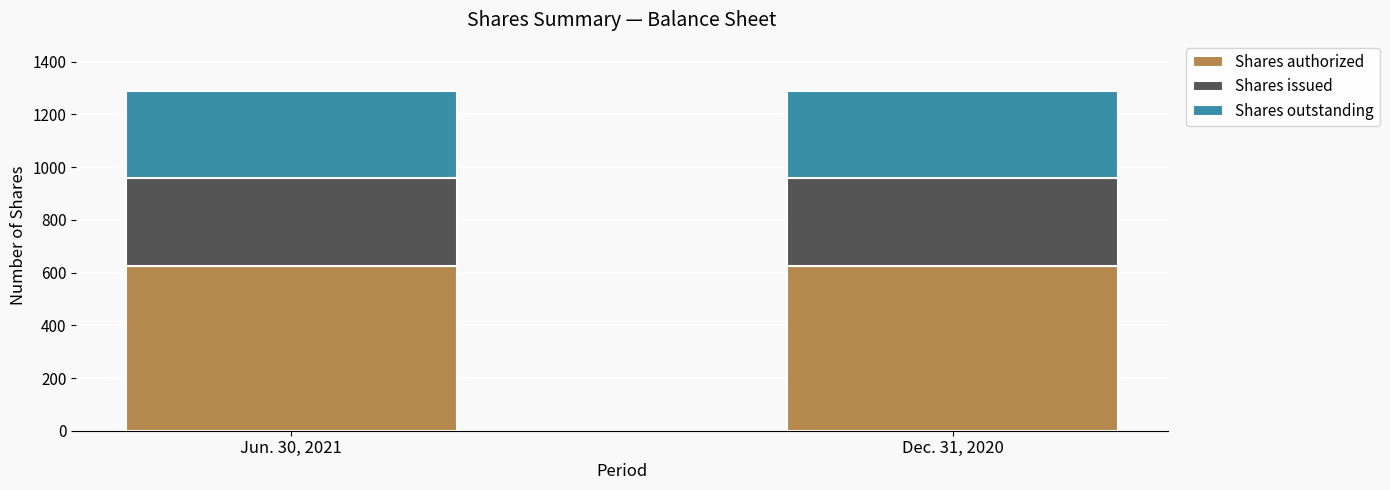

What is the sum of all Shares authorized values?

1250.0